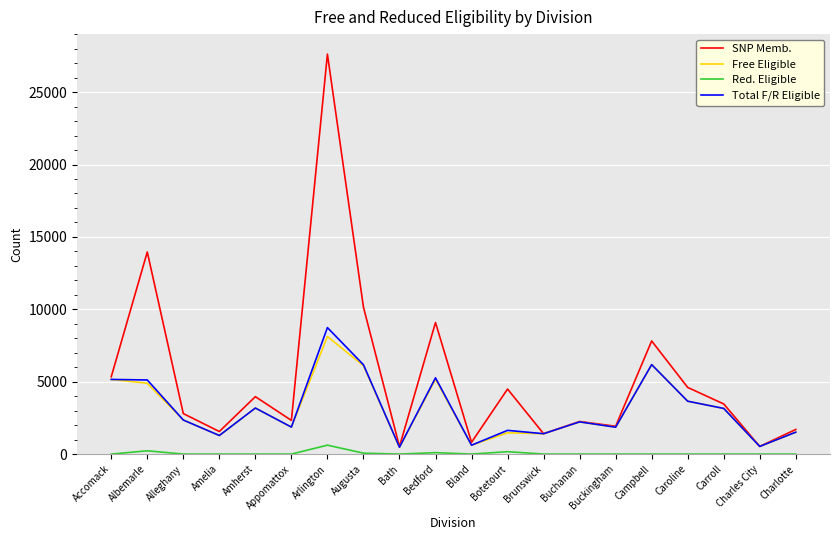

What is the average value of the Total F/R Eligible series?

3119